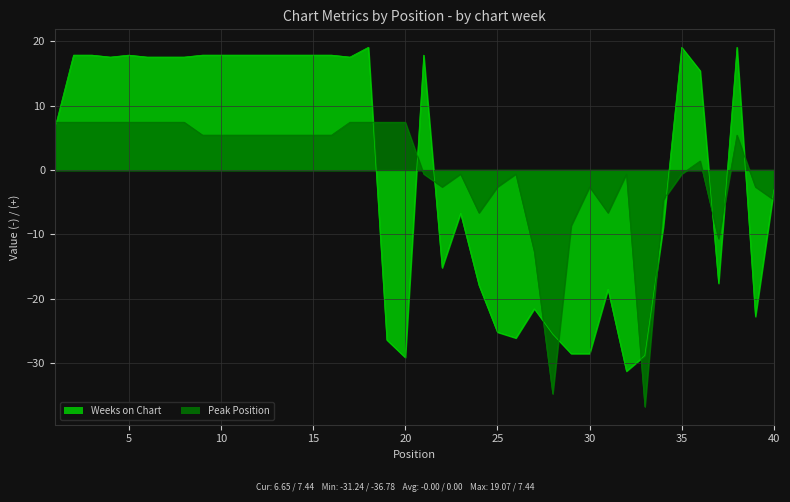

List the series in order of their overall mean, highest first.

Peak Position, Weeks on Chart